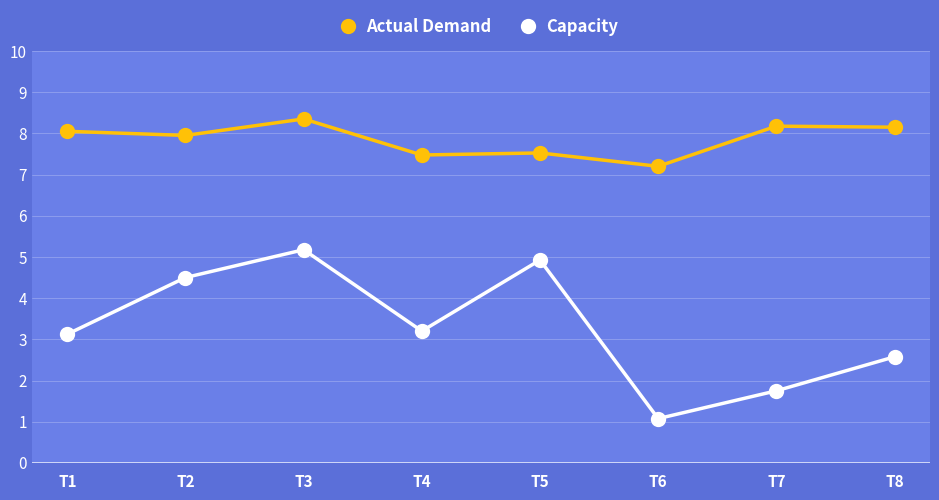

List the series in order of their peak value, highest first.

Actual Demand, Capacity